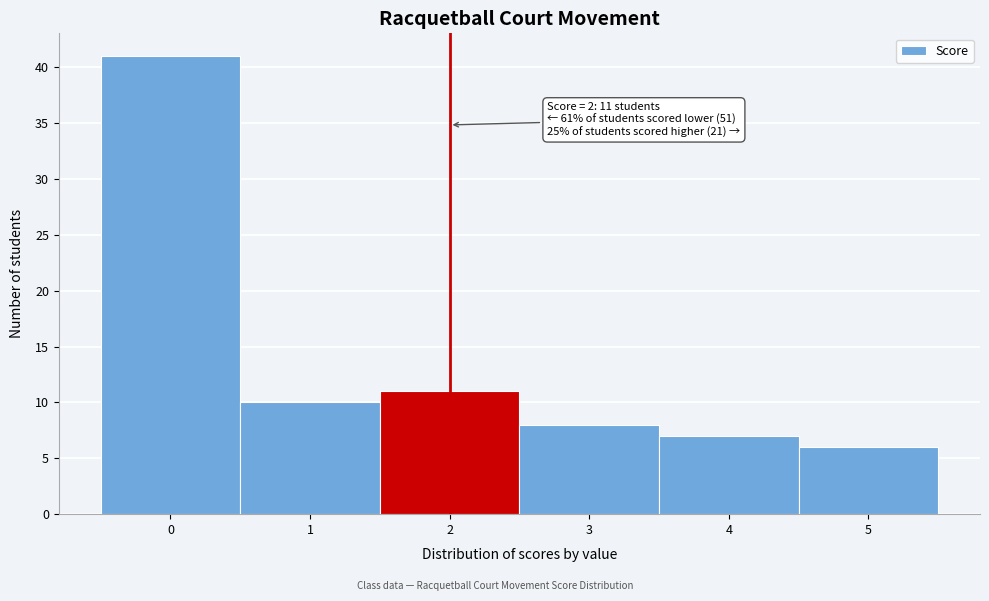

Reading left to right, list all the values displayed in this chart.

41	10	11	8	7	6